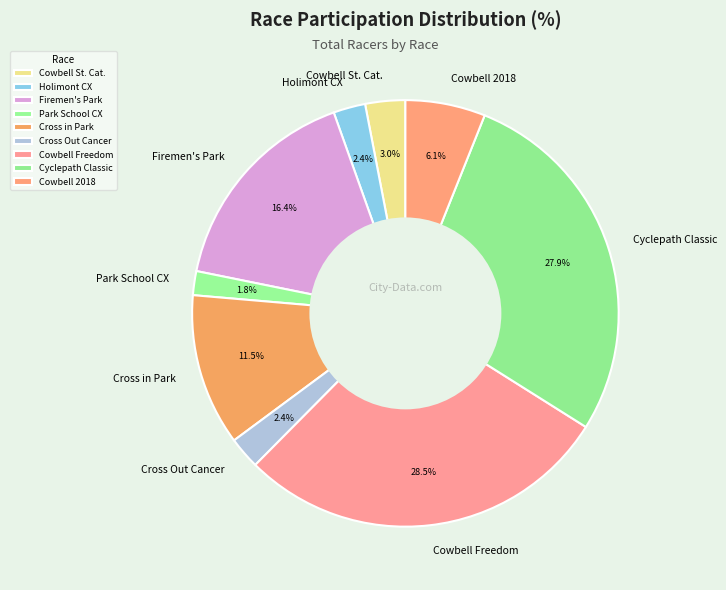

What is the ratio of the value at Cross in Park to the value at Cowbell Freedom?

0.4